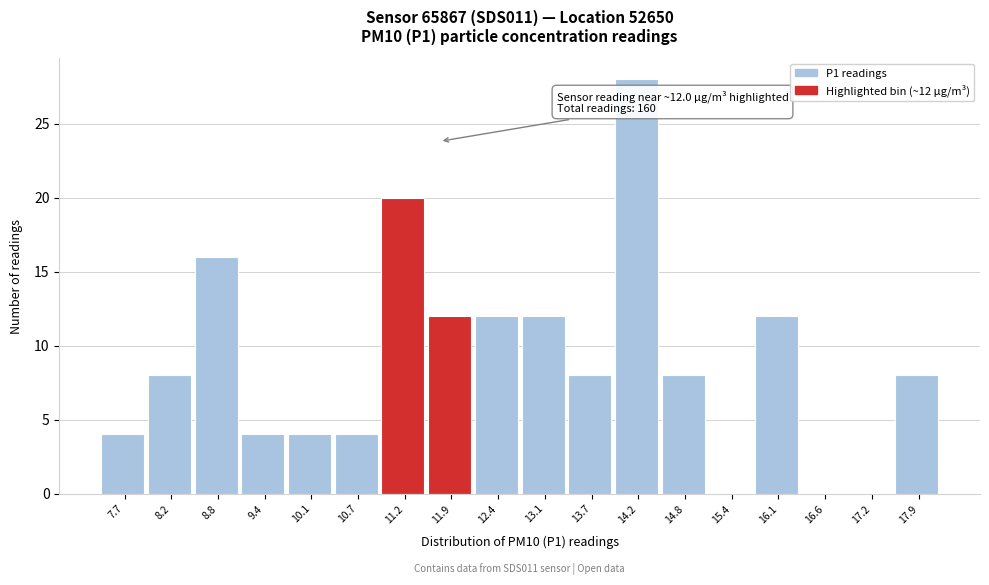

Reading left to right, extract all data points from this chart.

7.7=4	8.2=8	8.8=16	9.4=4	10.1=4	10.7=4	11.2=20	11.9=12	12.4=12	13.1=12	13.7=8	14.2=28	14.8=8	15.4=0	16.1=12	16.6=0	17.2=0	17.9=8